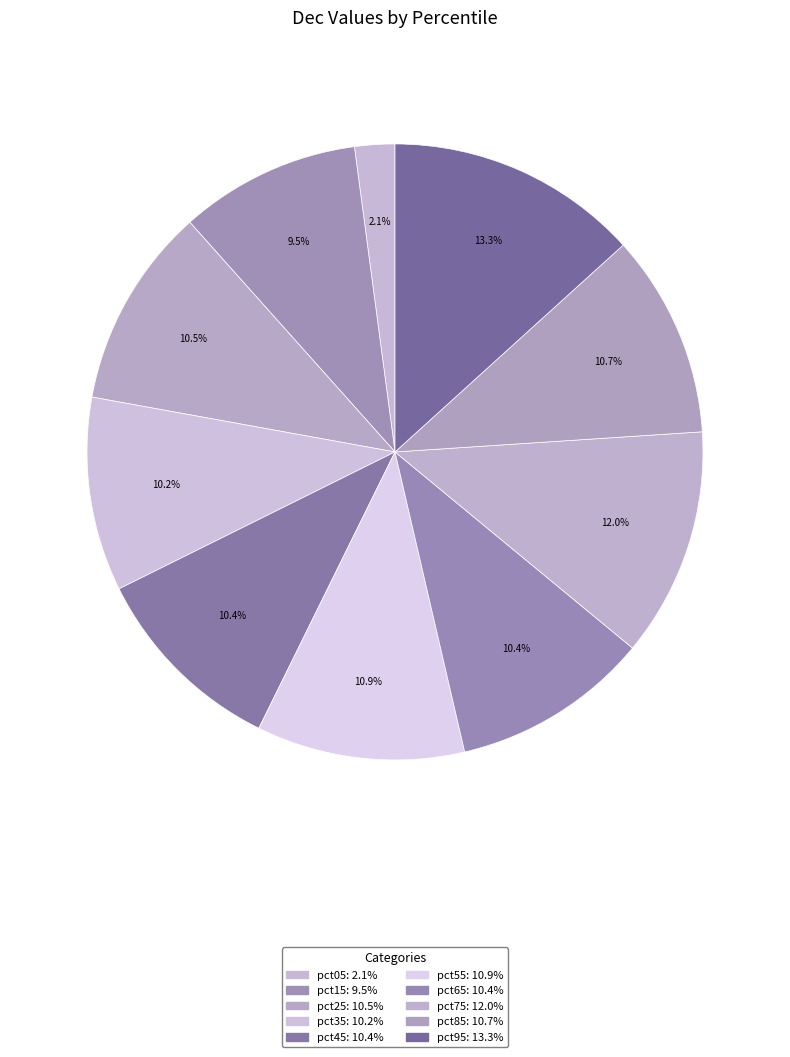

Is the sum of pct55 and pct95 greater than half?

No